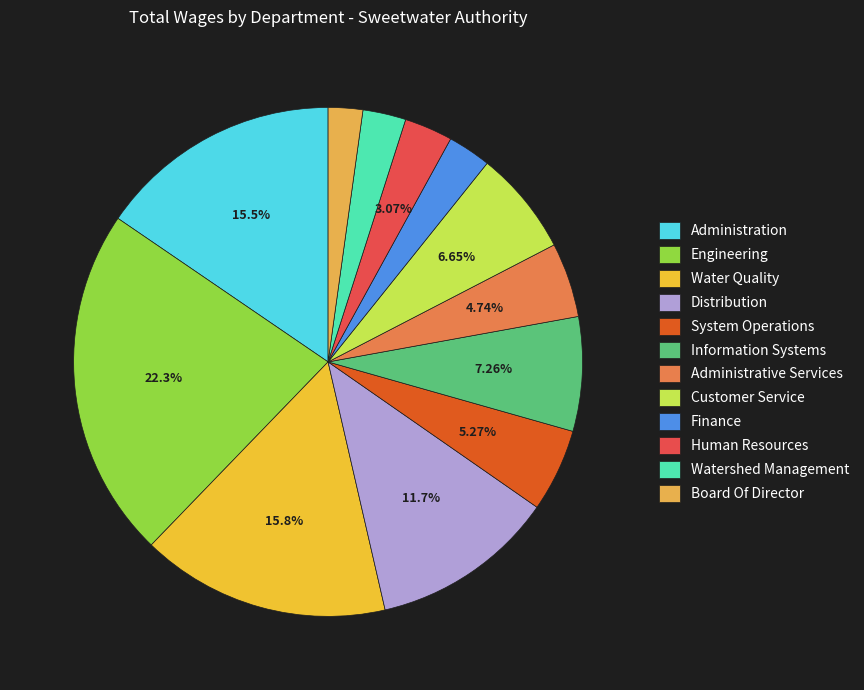

Combined, do Distribution and Board Of Director account for over 50%?

No